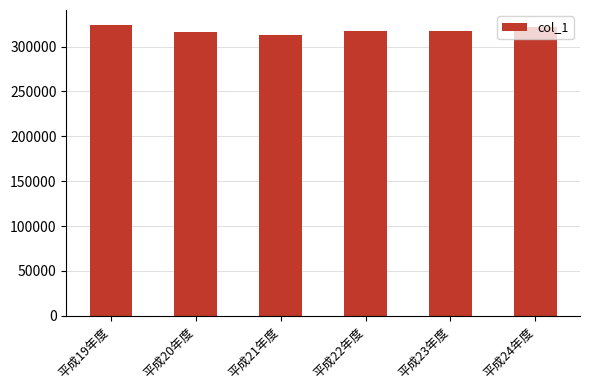

What is the sum of all values?

1909590